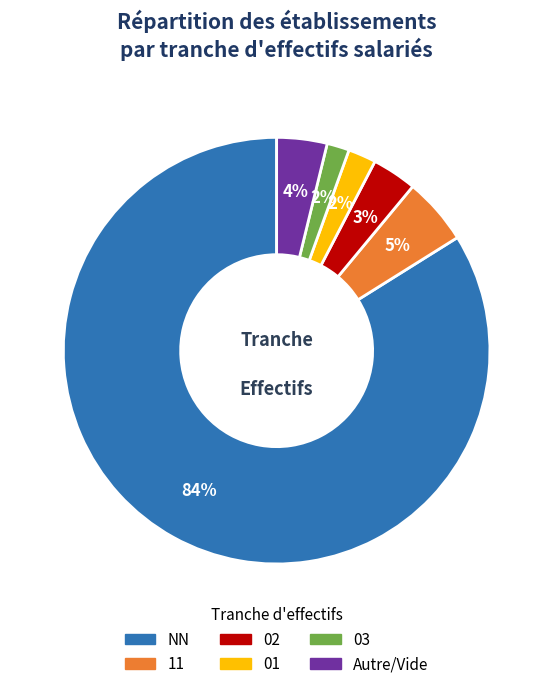

Is there any slice that represents more than half of the pie?

Yes